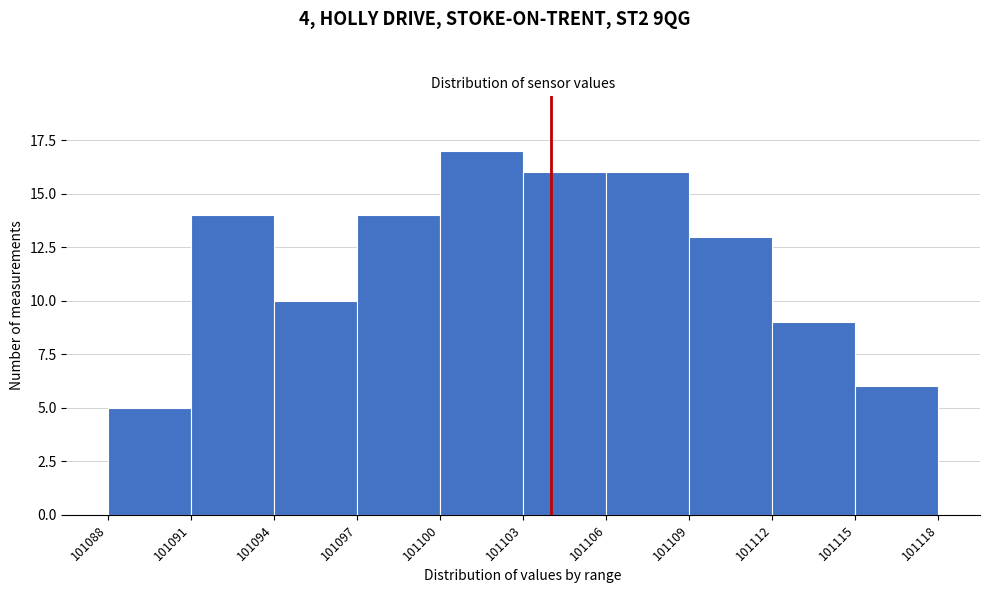

Reading left to right, list every bar in this chart as the range it spans on the x-axis followed by its height. The values are not printed on the chart, so give them approximately, as read against the axis.

101088 to 101091: 5
101091 to 101094: 14
101094 to 101097: 10
101097 to 101100: 14
101100 to 101103: 17
101103 to 101106: 16
101106 to 101109: 16
101109 to 101112: 13
101112 to 101115: 9
101115 to 101118: 6